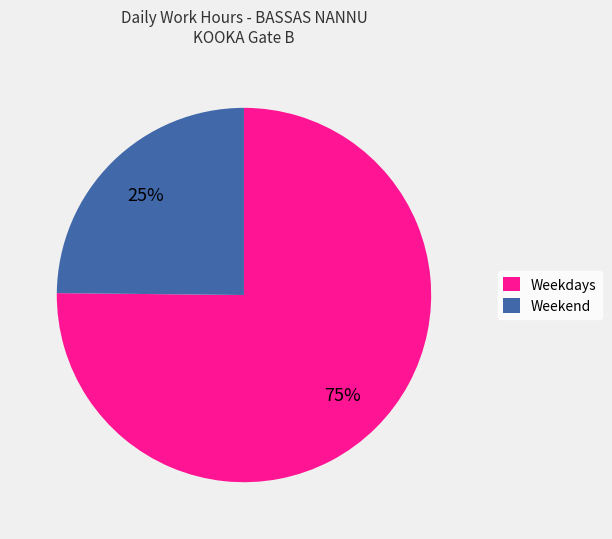

Is there any slice that represents more than half of the pie?

Yes